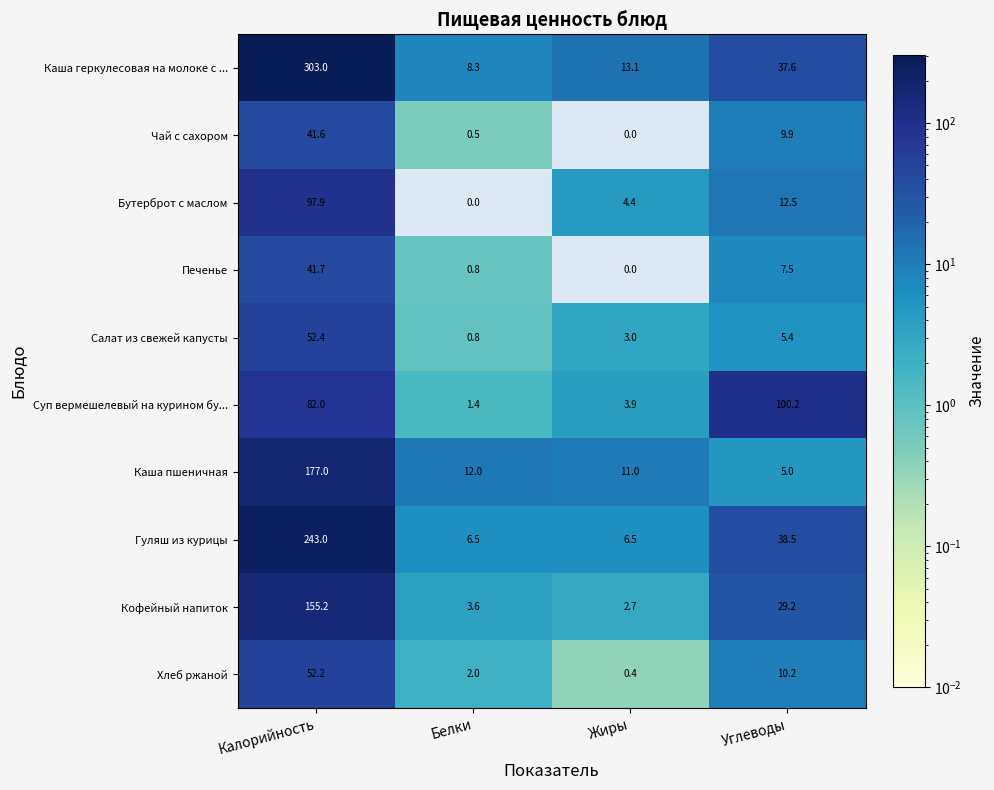

The value of Гуляш из курицы at Калорийность is 243.0. True or false?

True